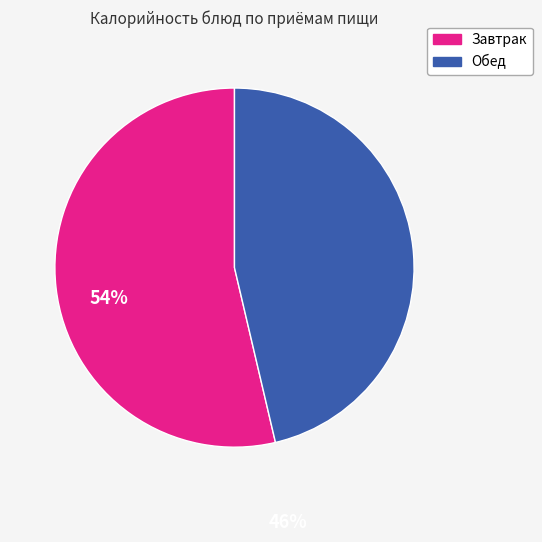

Is there a majority slice in this chart?

Yes